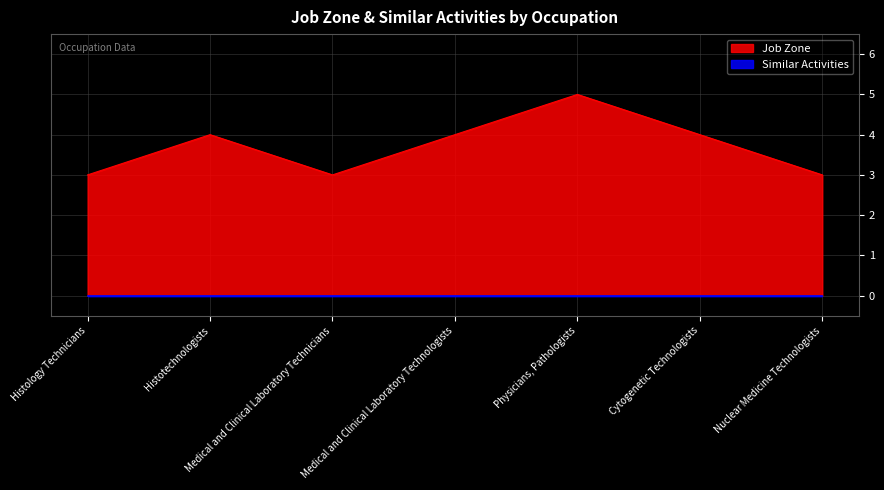

What is the average value?

4